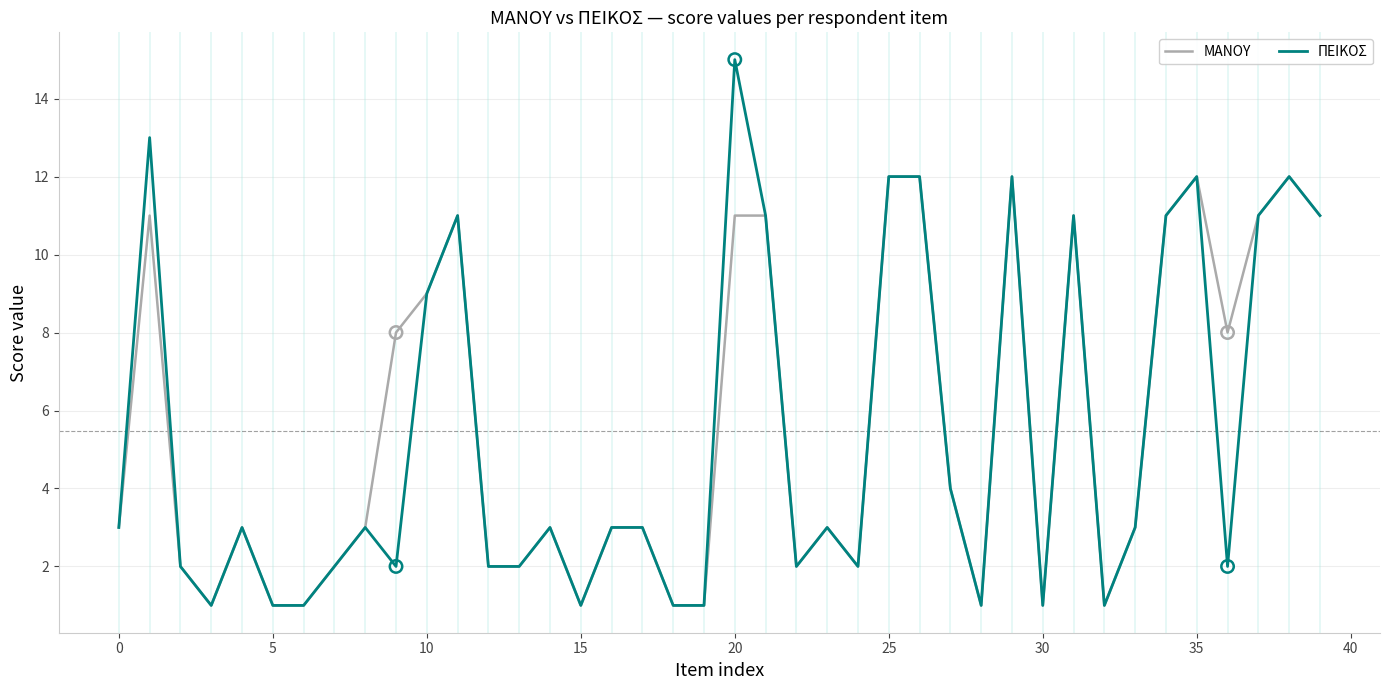

What are all the series names shown in the legend?

ΜΑΝΟΥ, ΠΕΙΚΟΣ